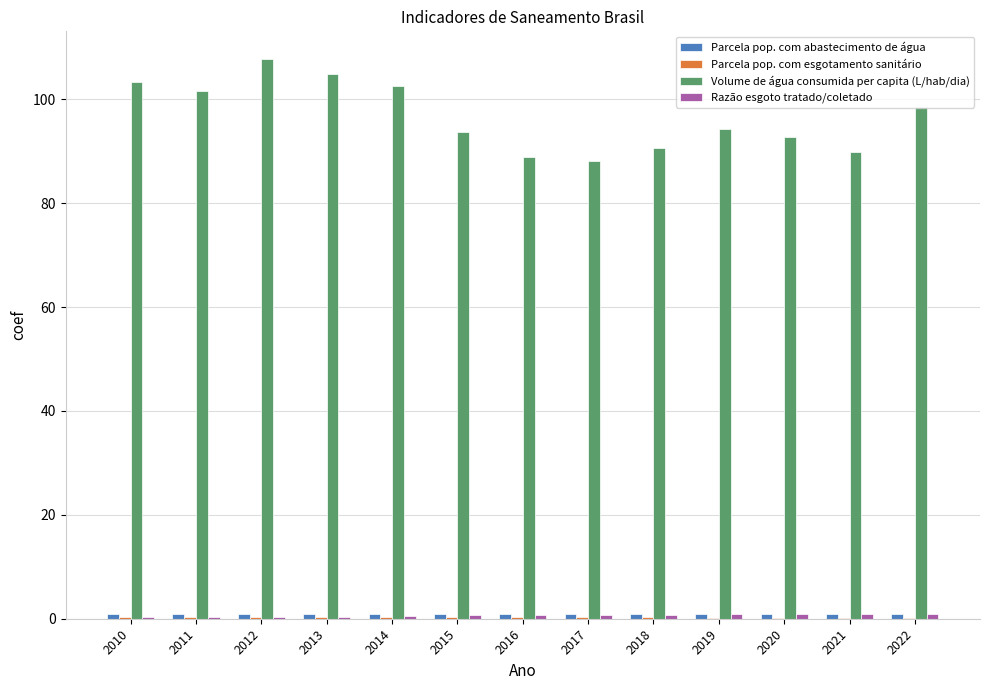

Which series has the largest total across all categories?

Volume de água consumida per capita (L/hab/dia)